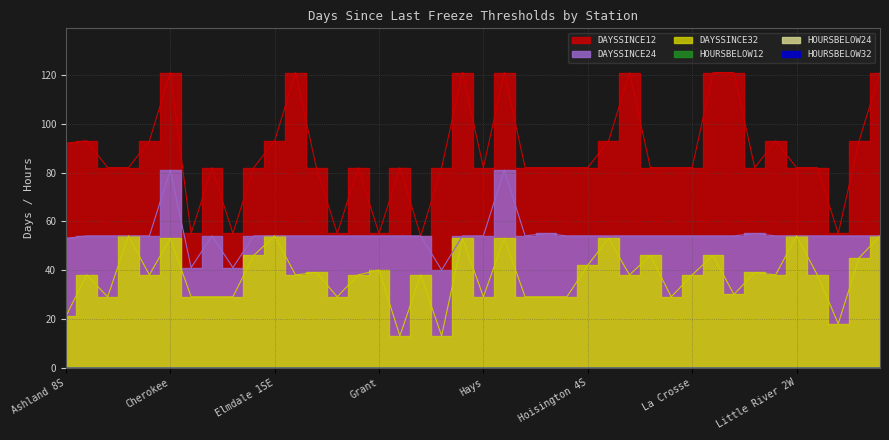

Which series has the largest total across all categories?

DAYSSINCE12